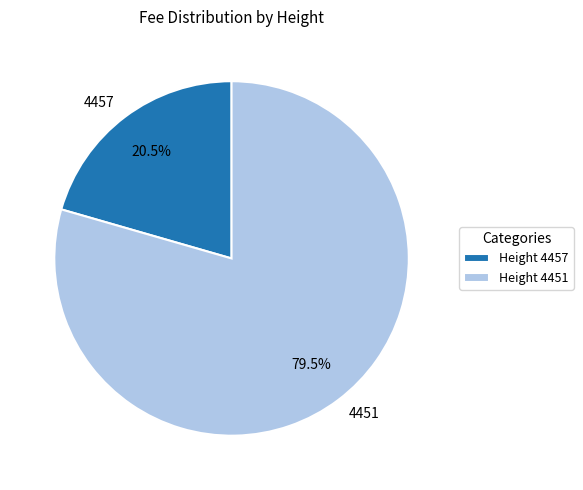

How many slices are in this pie chart?

2